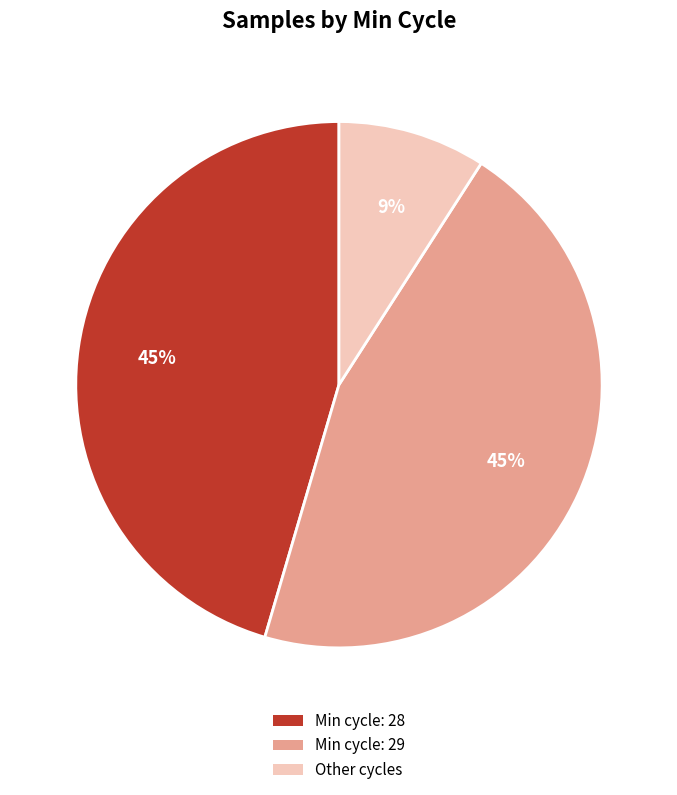

To the nearest percent, what is the difference between the largest and smallest slice percentages?

36%